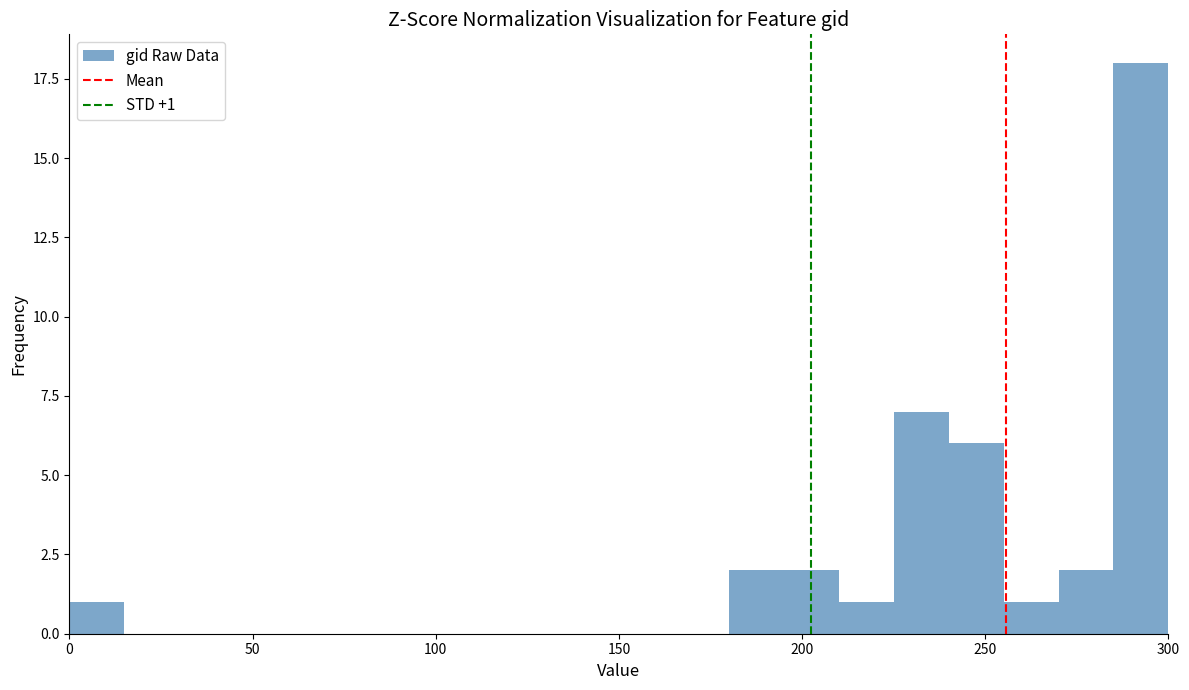

Read against the x-axis, roughly where is the centre of the tallest bar?

295